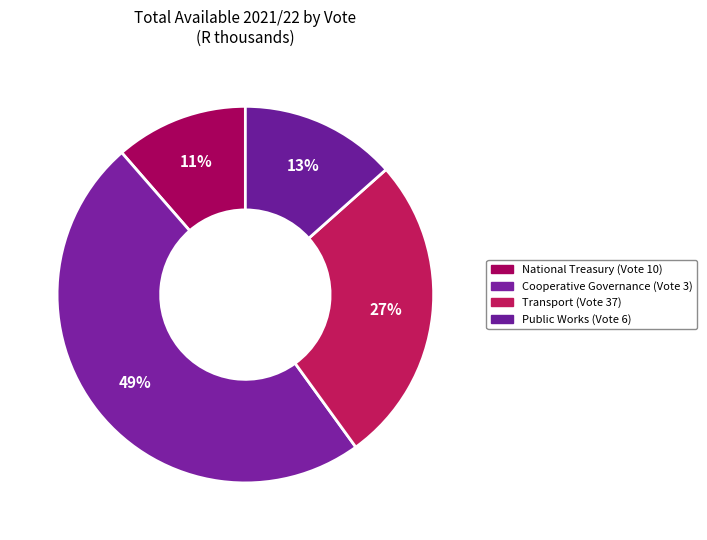

Combined, what portion of the pie is Cooperative Governance (Vote 3) and National Treasury (Vote 10)?

60.0%